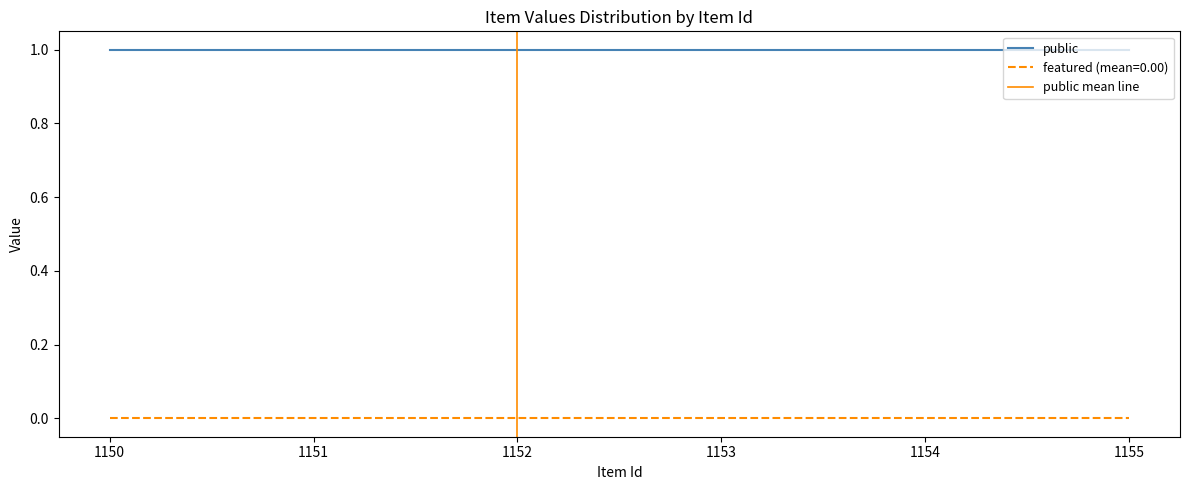

Does the chart have visible grid lines?

No